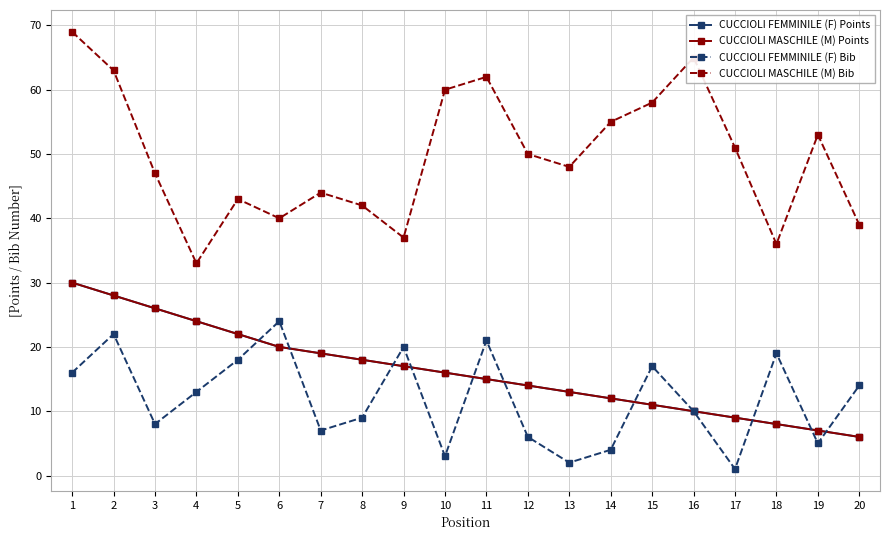

Which series changed the most between 11 and 17?

CUCCIOLI FEMMINILE (F) Bib